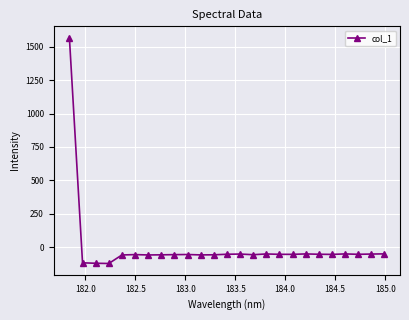

True or false: the data has more than 2 interior local peaks.

True